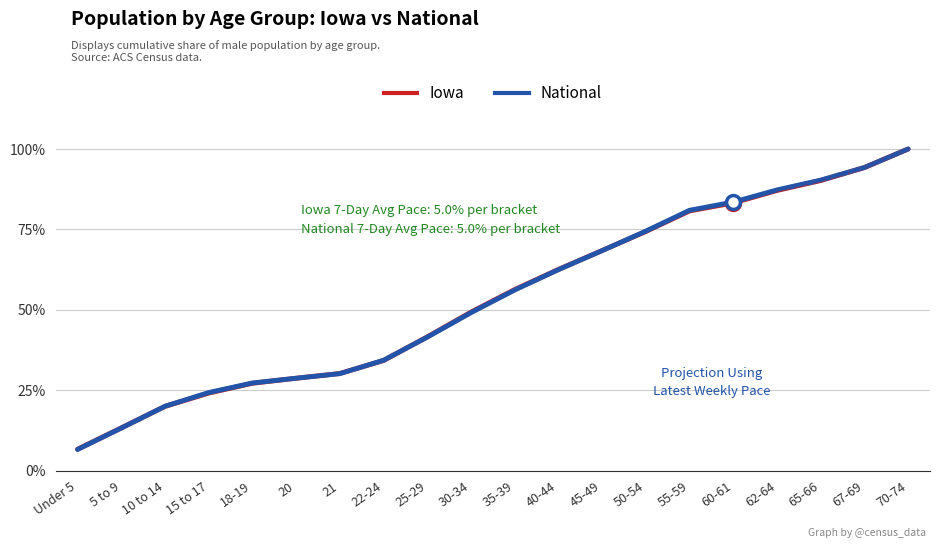

Which series ends up on top after the final intersection of National and Iowa?

National